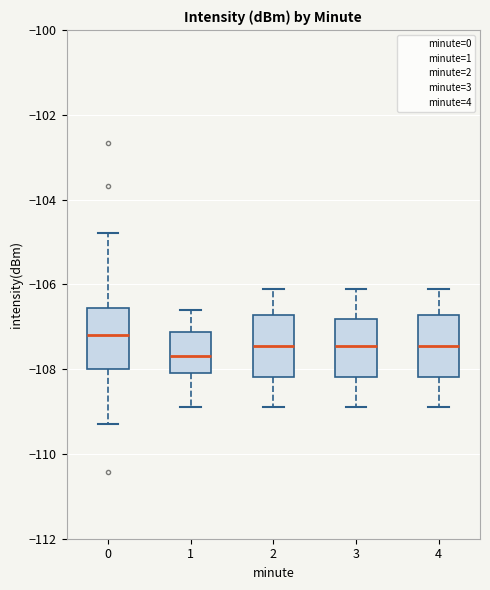

Where does the median line of the box at x = 2 sit on the y-axis? The values are not printed on the chart, so give them approximately, as read against the axis.

-107.4